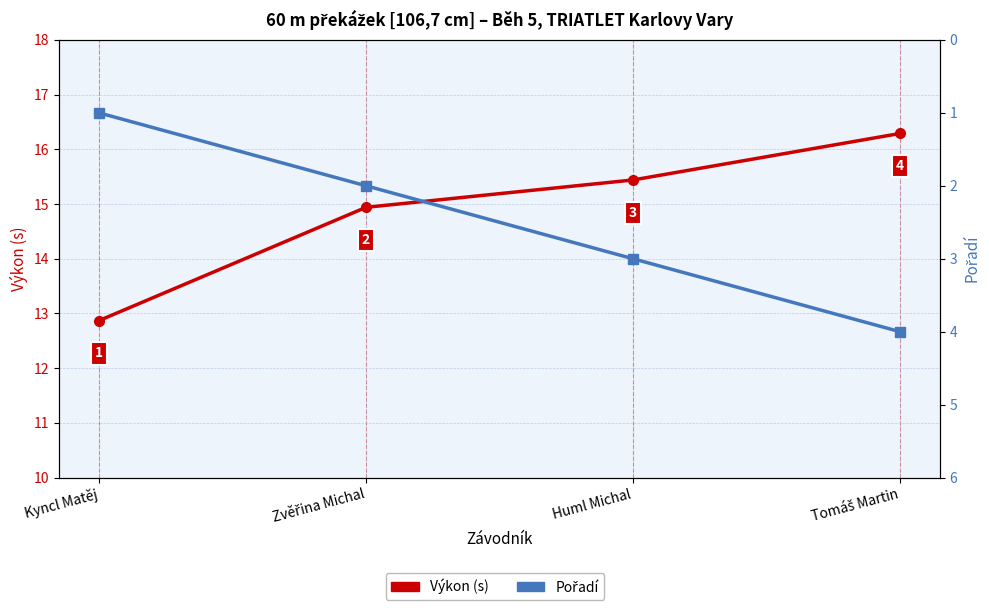

What position from the left is Huml Michal?

3